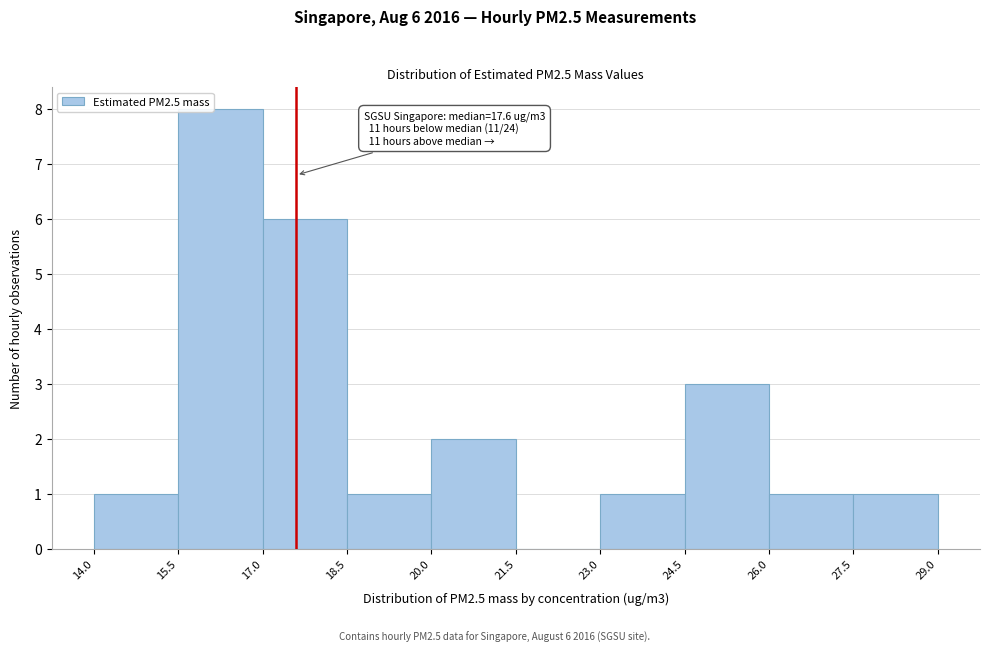

Over which range of the x-axis is the bar tallest?

15.5 to 17.0